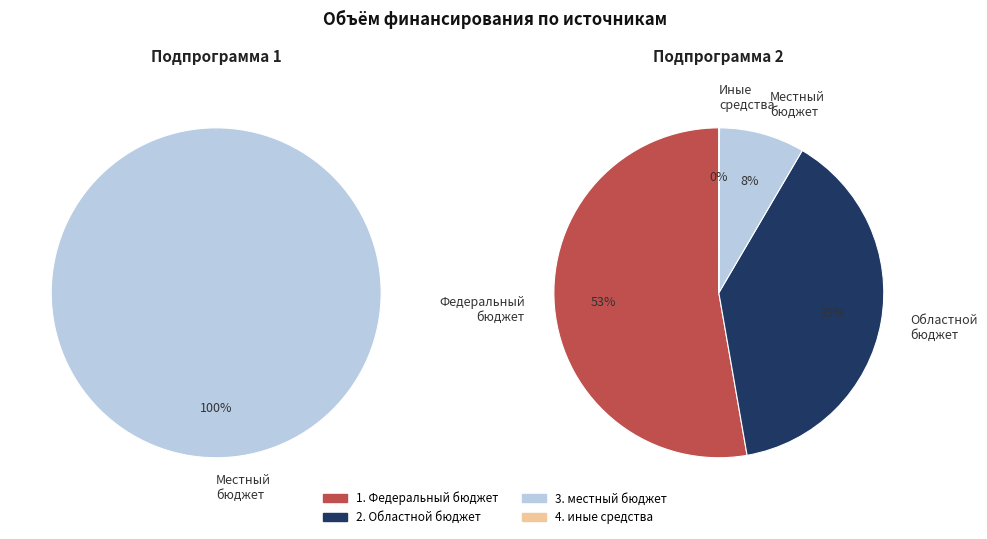

What percentage do 4. иные средства and 3. местный бюджет together represent?

8.4%